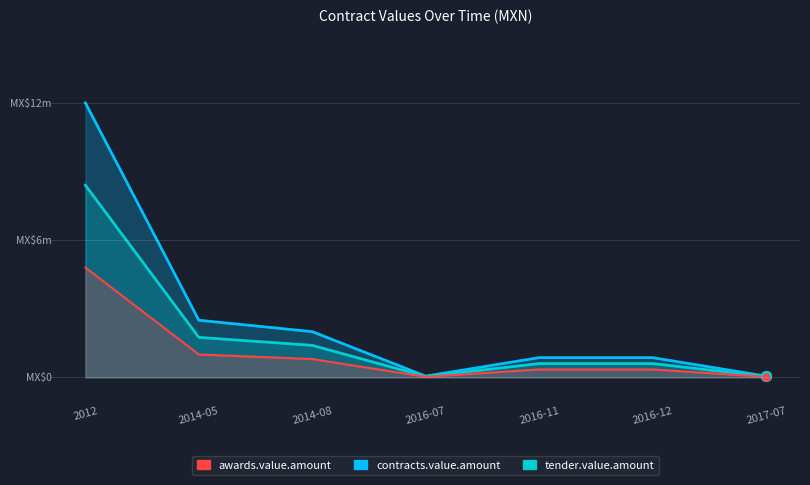

Reading left to right, what are all the values shown in this chart?

awards.value.amount: 2012=12.0	2014-05=2.5	2014-08=2.0	2016-07=0.1	2016-11=0.9	2016-12=0.9	2017-07=0.1
contracts.value.amount: 2012=8.4	2014-05=1.8	2014-08=1.4	2016-07=0.0	2016-11=0.6	2016-12=0.6	2017-07=0.0
tender.value.amount: 2012=4.8	2014-05=1.0	2014-08=0.8	2016-07=0.0	2016-11=0.3	2016-12=0.3	2017-07=0.0